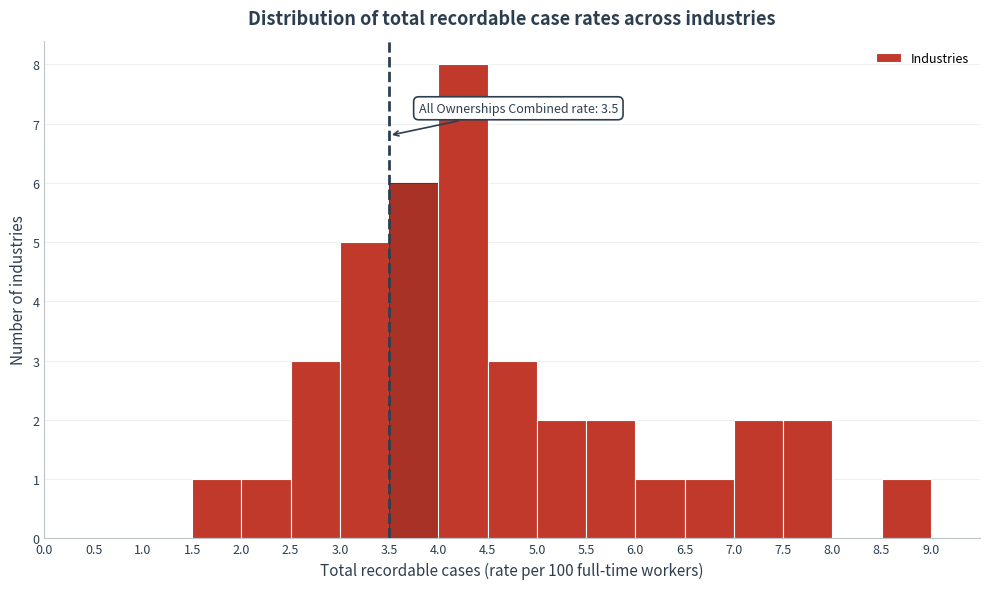

Which range on the x-axis has the tallest bar?

4.0 to 4.5